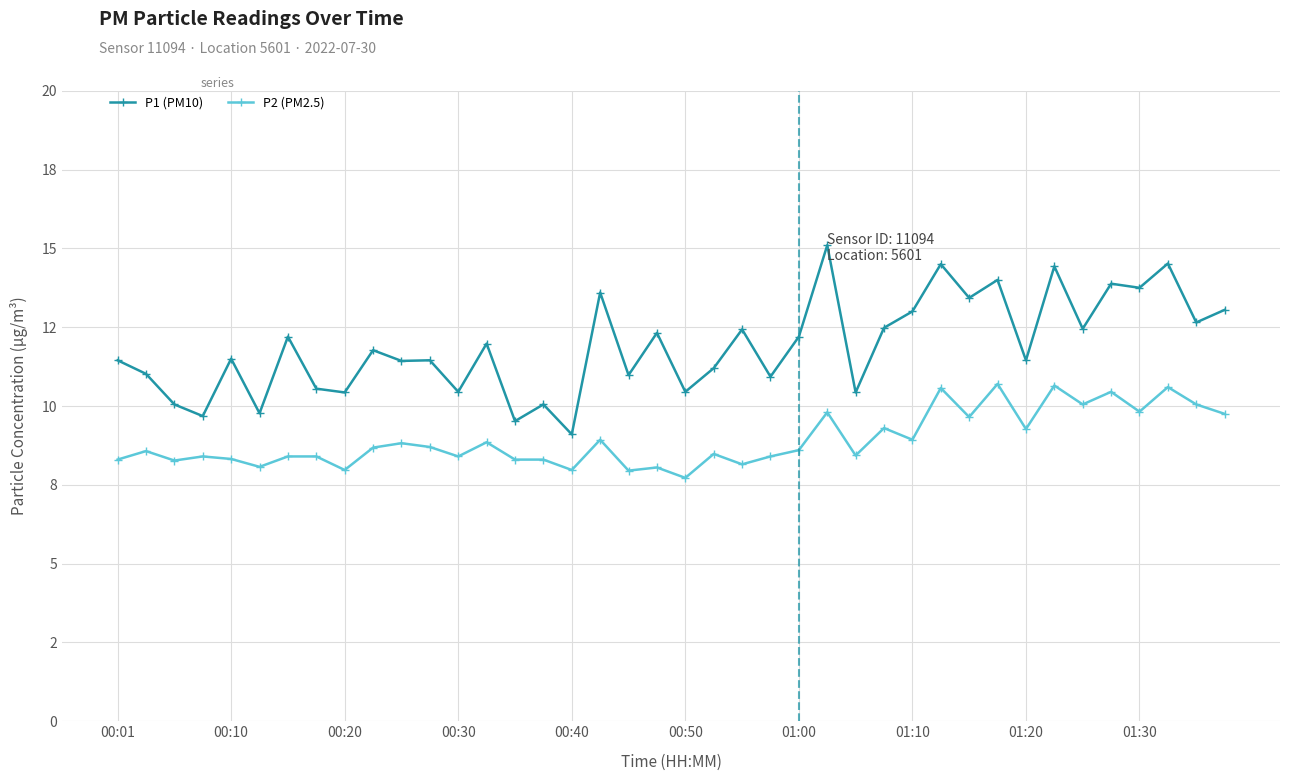

What are all the series names shown in the legend?

P1 (PM10), P2 (PM2.5)